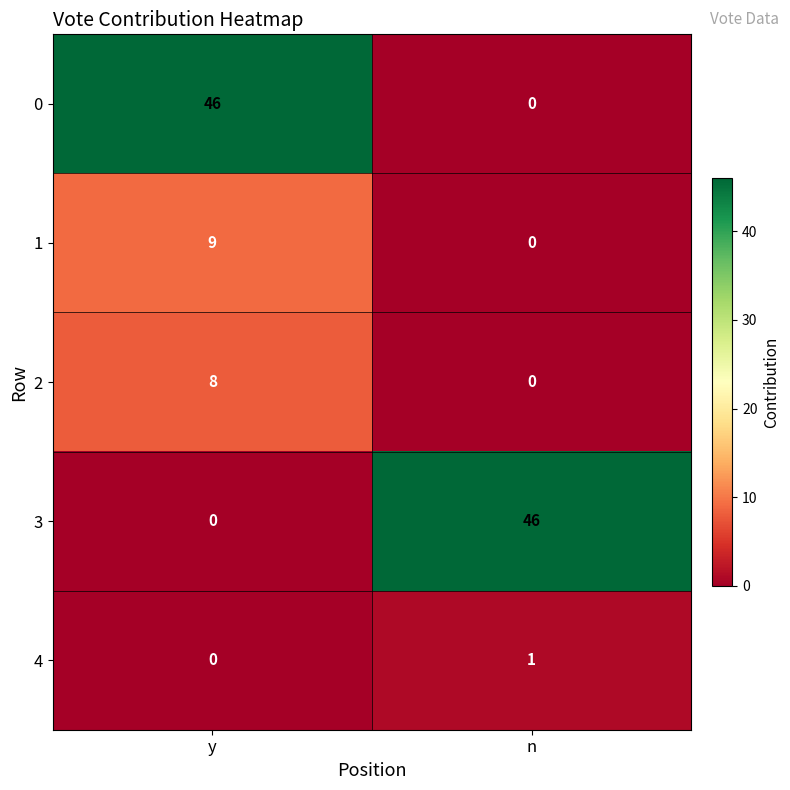

The value of 4 at n is 1. True or false?

True